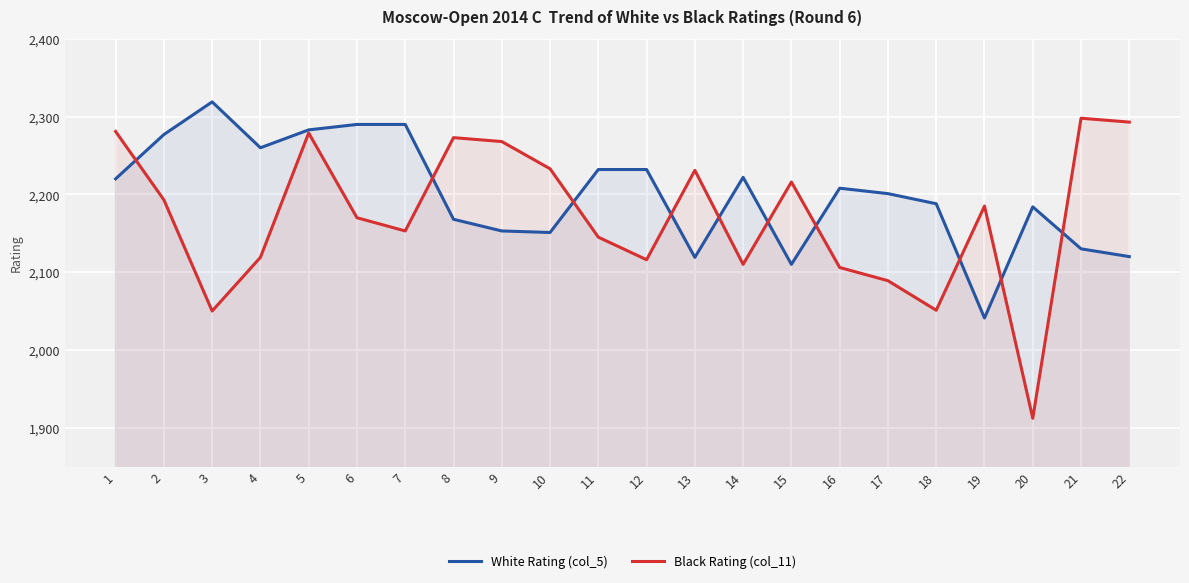

Is it true that Black Rating (col_11) equals 2293 at 22?

True